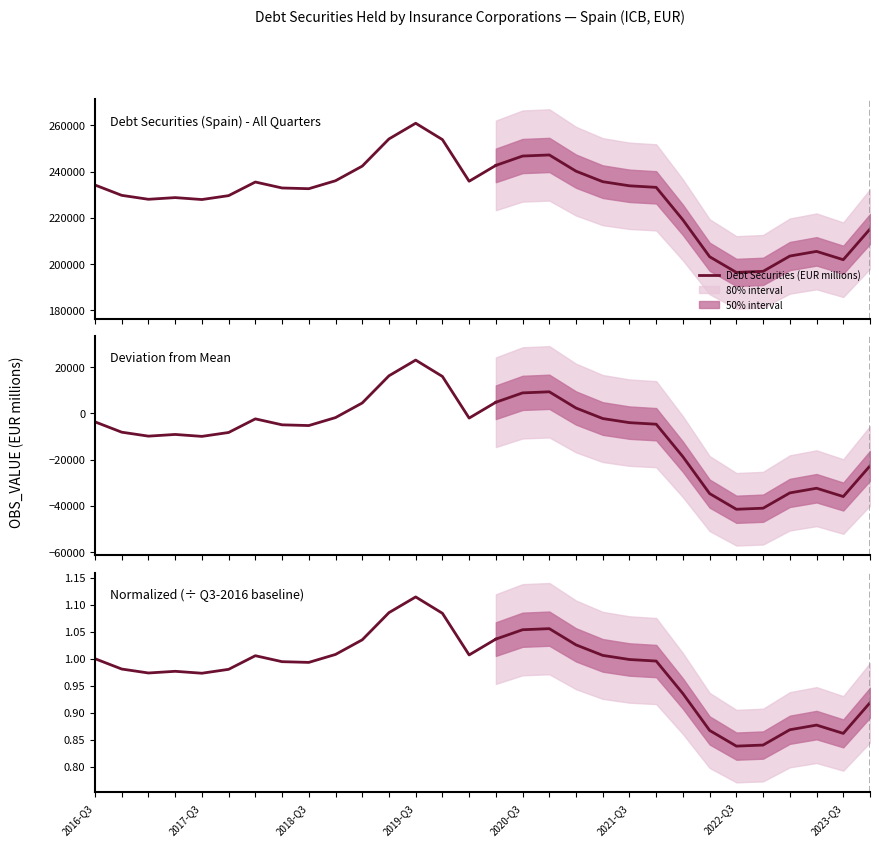

What is the maximum value shown in the chart?

1.1